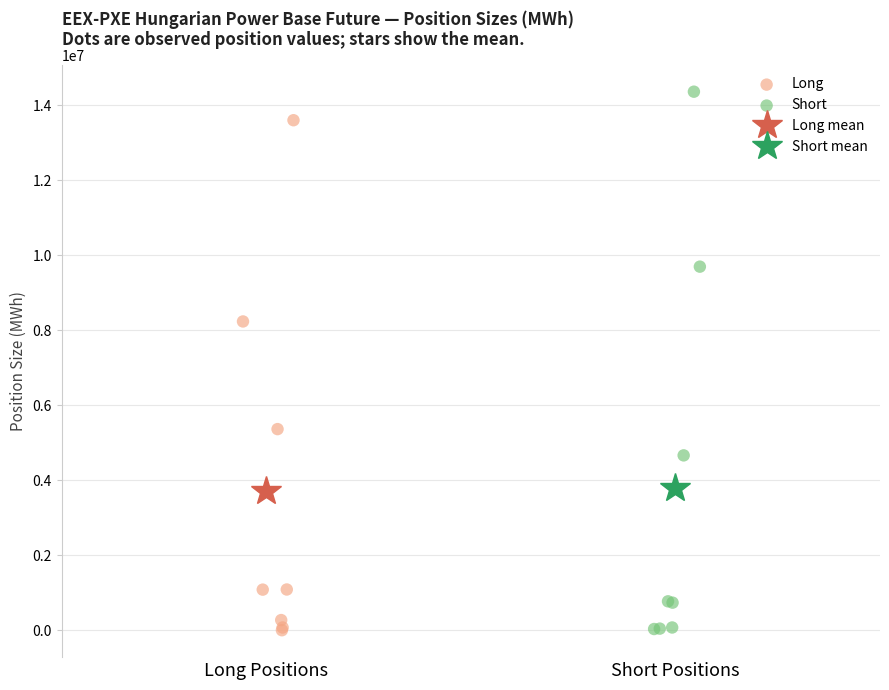

Which series reaches the maximum Y coordinate?

Short